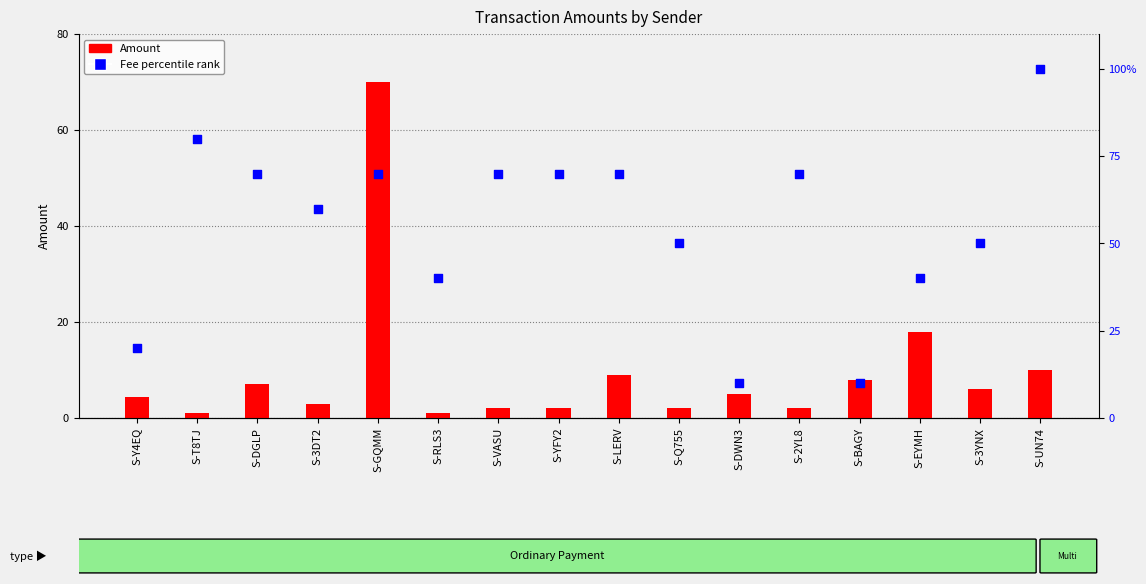

At which category is the sum across all series the highest?

S-GQMM